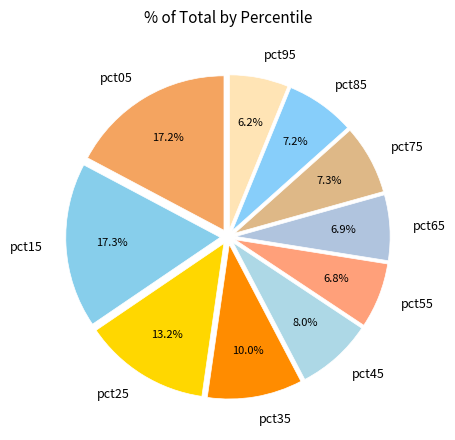

Approximately how many times larger is the value at pct75 compared to pct45?

0.9